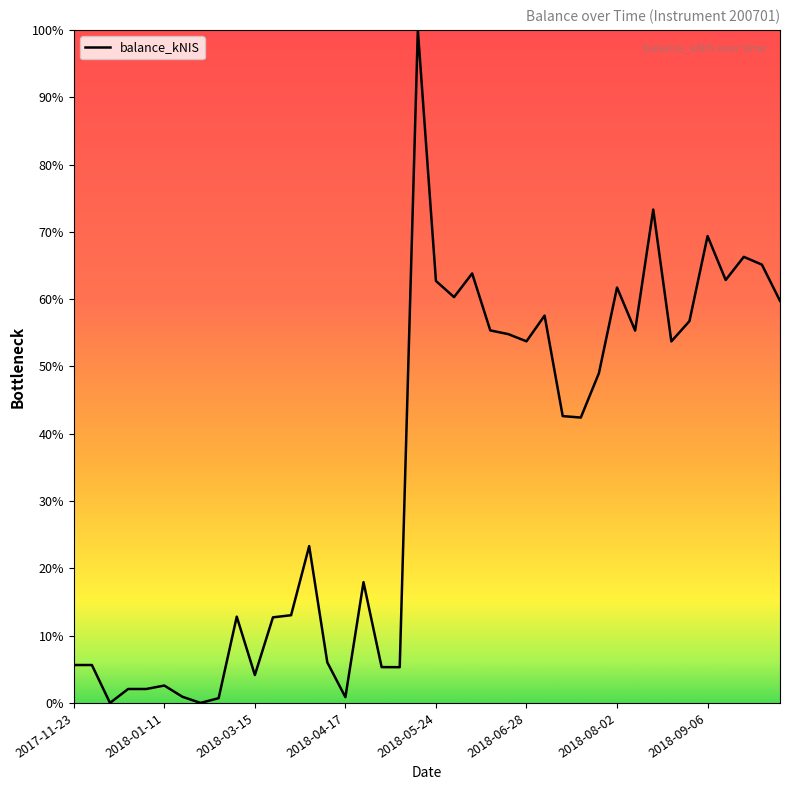

Does the chart display data point markers on the line(s)?

No